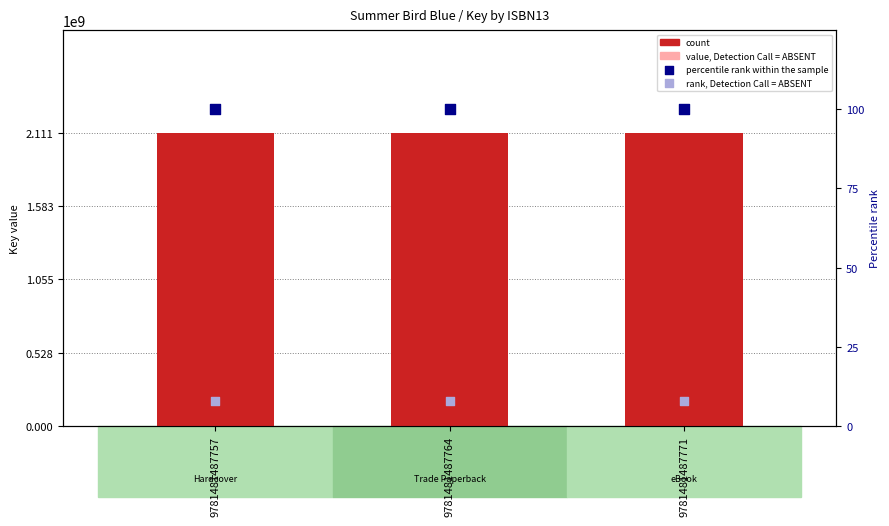

Which series has the widest spread of Y values?

Key